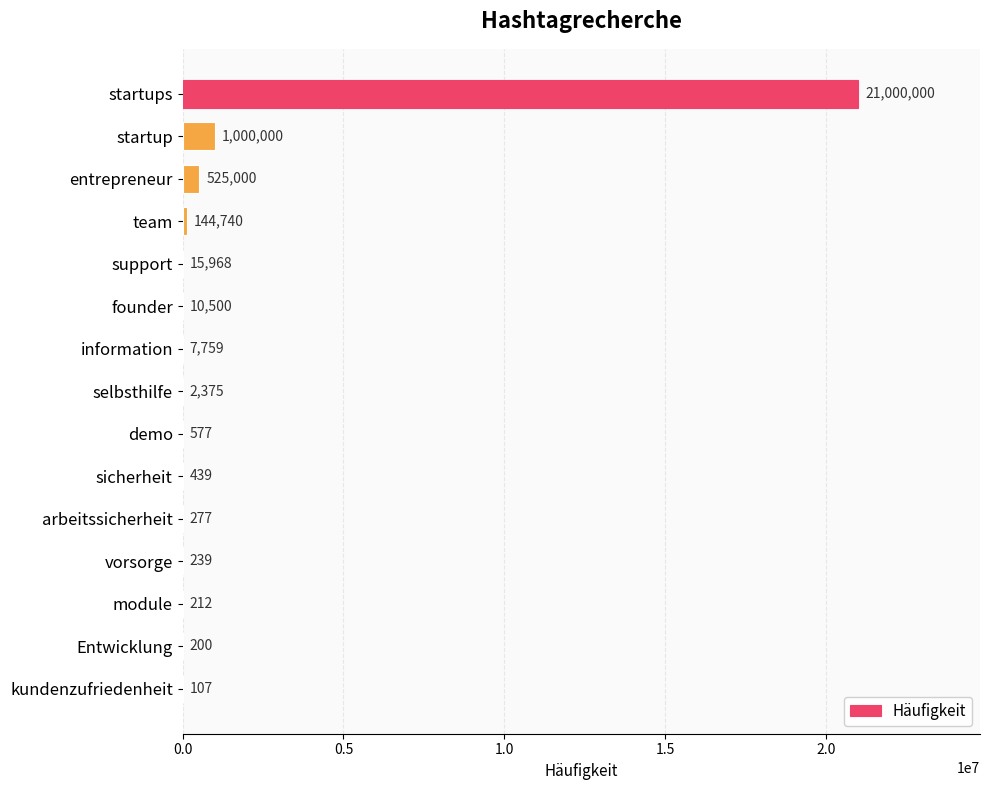

The value at entrepreneur is 525000. True or false?

True